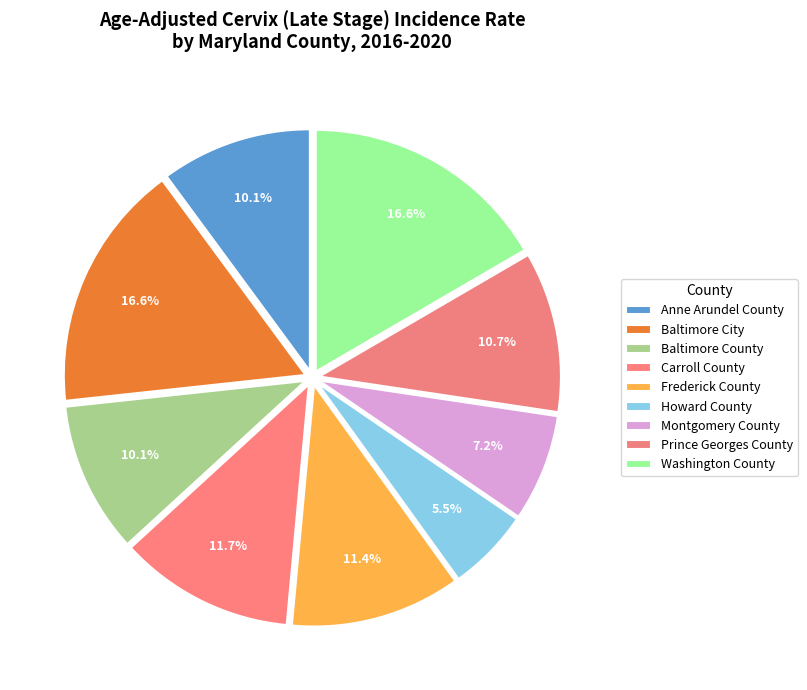

What is the total percentage of Montgomery County and Baltimore County?

17.3%